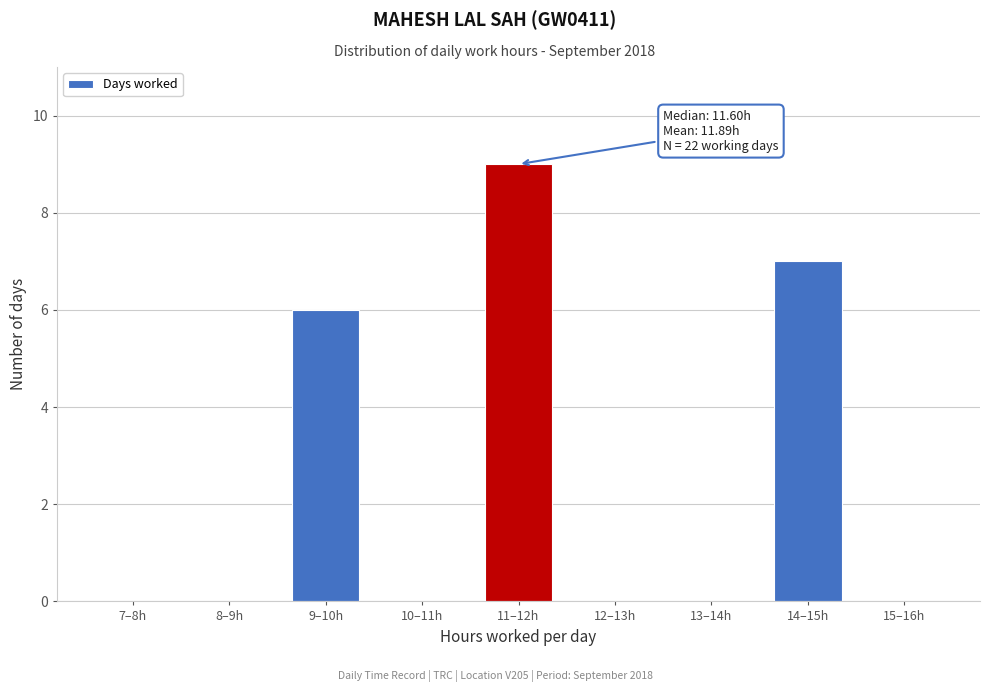

Reading left to right, what are all the values shown in this chart?

7–8h=0	8–9h=0	9–10h=6	10–11h=0	11–12h=9	12–13h=0	13–14h=0	14–15h=7	15–16h=0